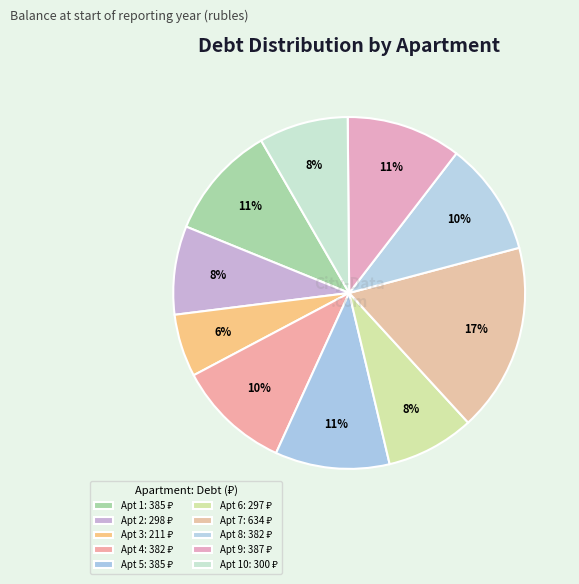

Which category has the smallest portion of the pie?

3